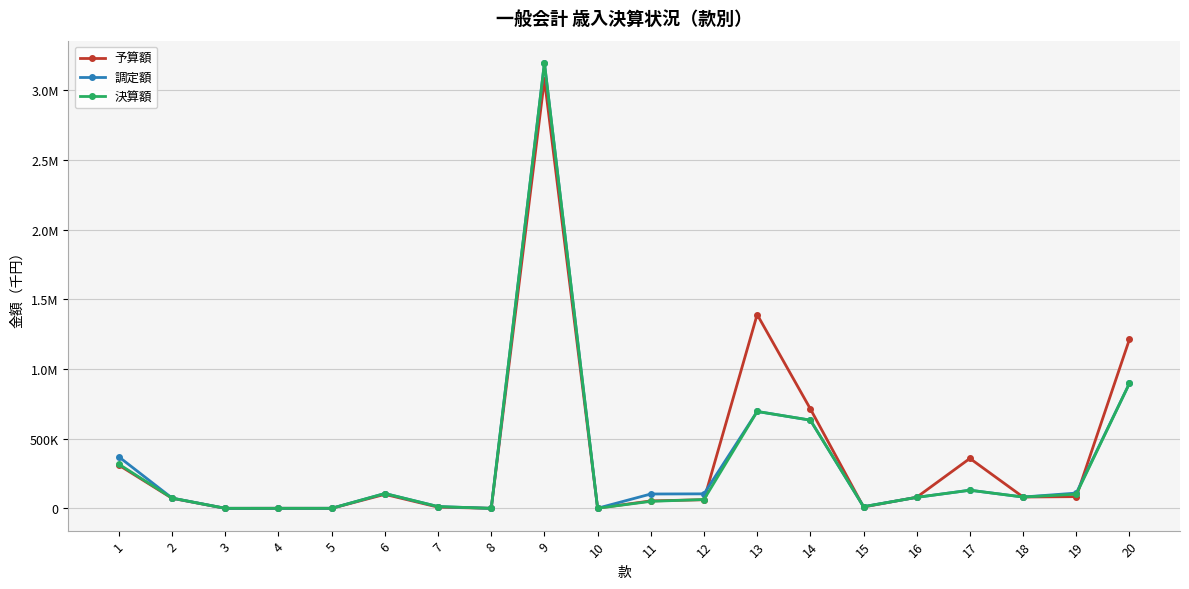

Reading right to left, list all the values displayed in this chart.

予算額: 1213568	84336	81503	358518	80001	9962	713982	1390841	62130	53660	1600	3076472	414	9044	100744	324	569	228	72287	309865
調定額: 897468	109858	81503	130462	79133	12506	633122	695397	104366	103221	1228	3195852	414	13046	106817	735	624	564	73813	369321
決算額: 897468	101871	81503	130462	79133	12506	633122	695397	63734	50508	1228	3195852	414	13046	106817	735	624	564	73813	316936